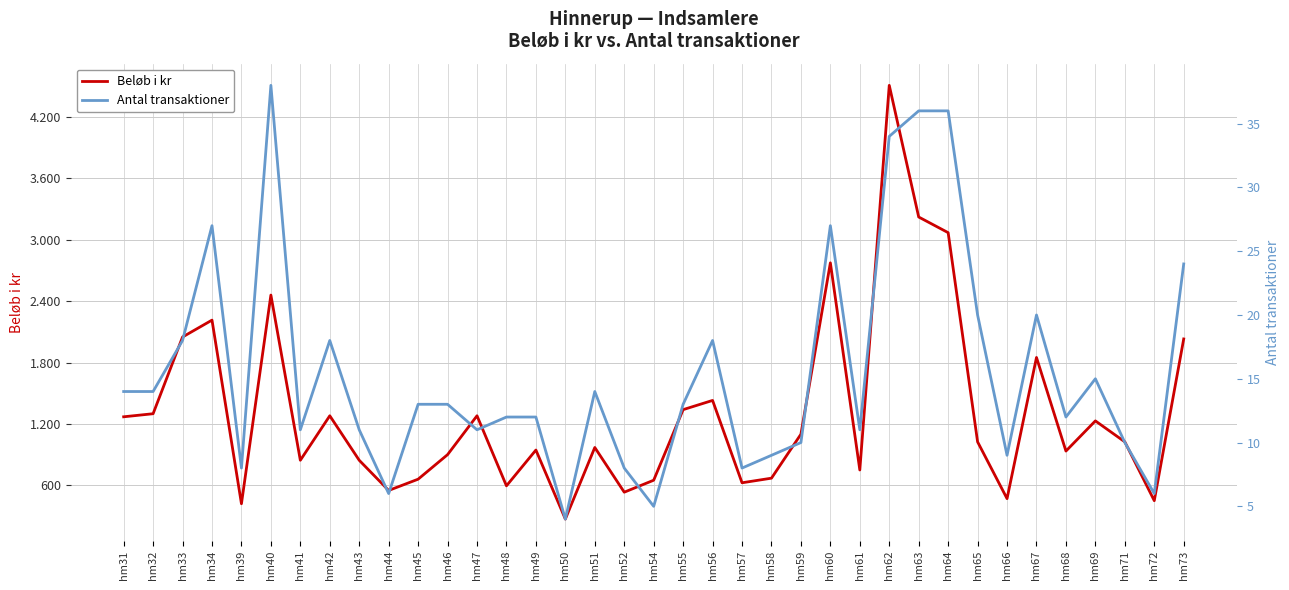

At which label is Beløb i kr closest to 2390?

hm40